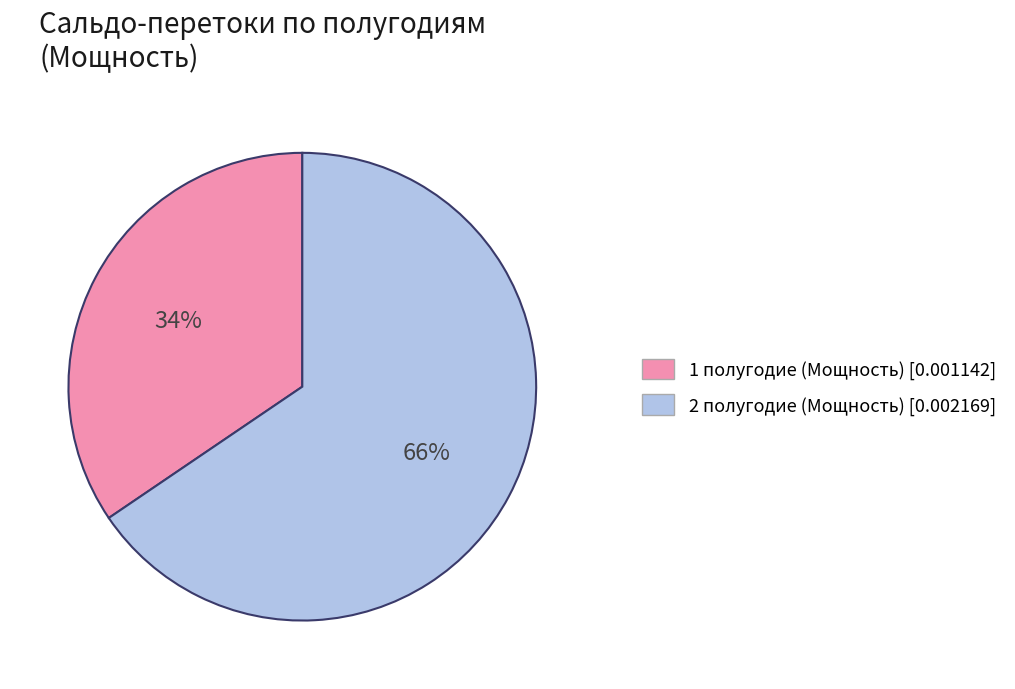

To the nearest percent, what is the combined percentage of 1 полугодие (Мощность) and 2 полугодие (Мощность)?

100%